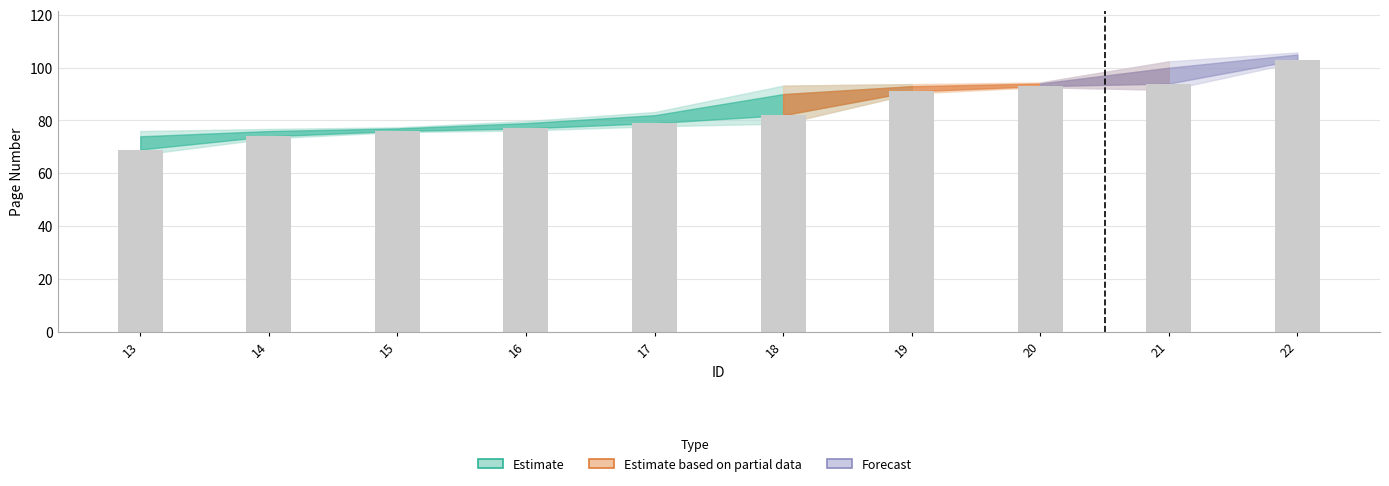

Rank the categories by value from lowest to highest.

13, 14, 15, 16, 17, 18, 19, 20, 21, 22